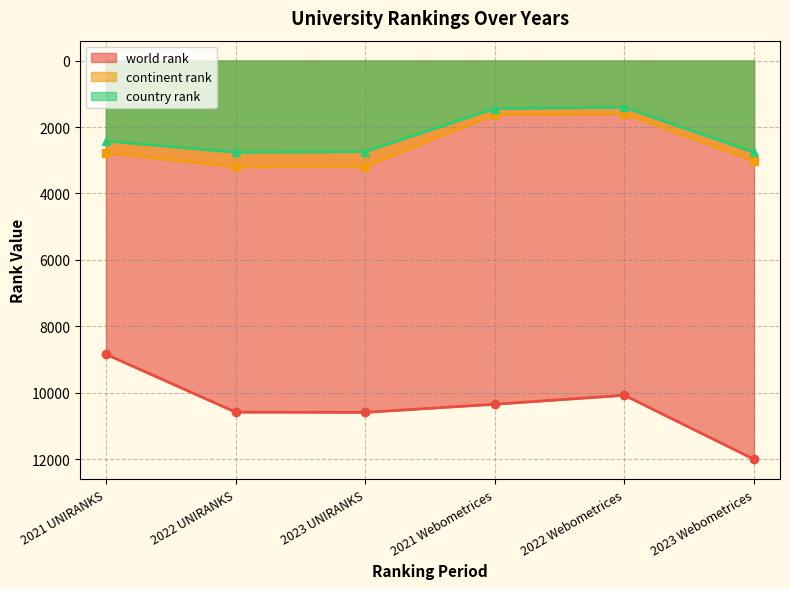

Rank the categories by country rank value from highest to lowest.

2023 Webometrices, 2022 UNIRANKS, 2023 UNIRANKS, 2021 UNIRANKS, 2021 Webometrices, 2022 Webometrices